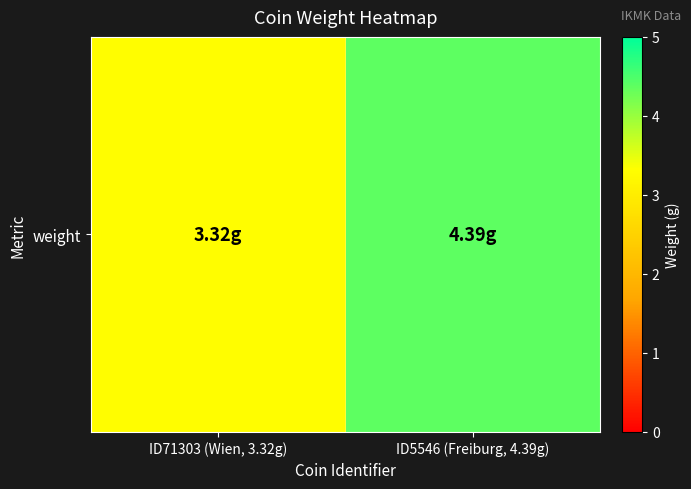

Reading right to left, list all the values displayed in this chart.

4.4	3.3